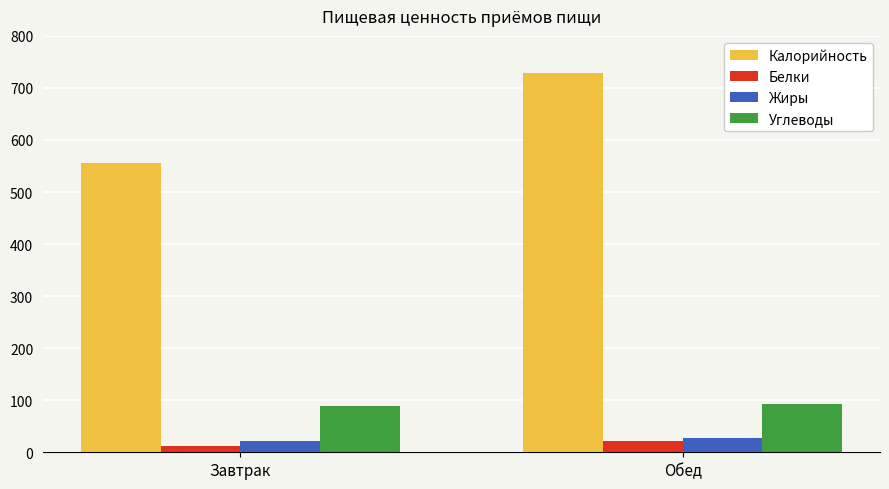

Rank the categories by Калорийность value from lowest to highest.

Завтрак, Обед